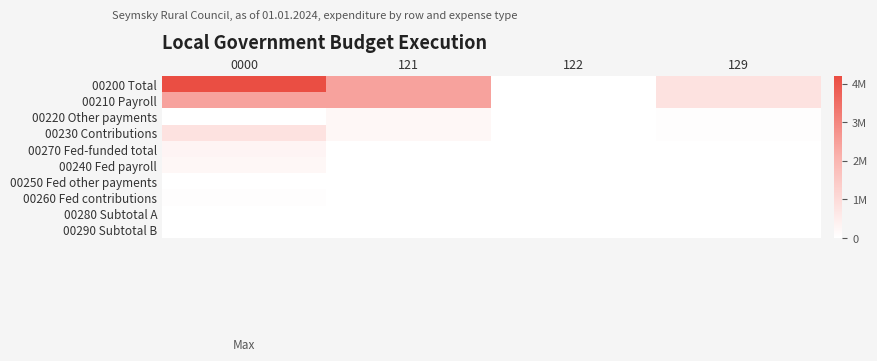

Rank the series by their maximum value, from highest to lowest.

00200 Total, 00210 Payroll, 00230 Contributions, 00270 Fed-funded total, 00220 Other payments, 00240 Fed payroll, 00260 Fed contributions, 00250 Fed other payments, 00280 Subtotal A, 00290 Subtotal B